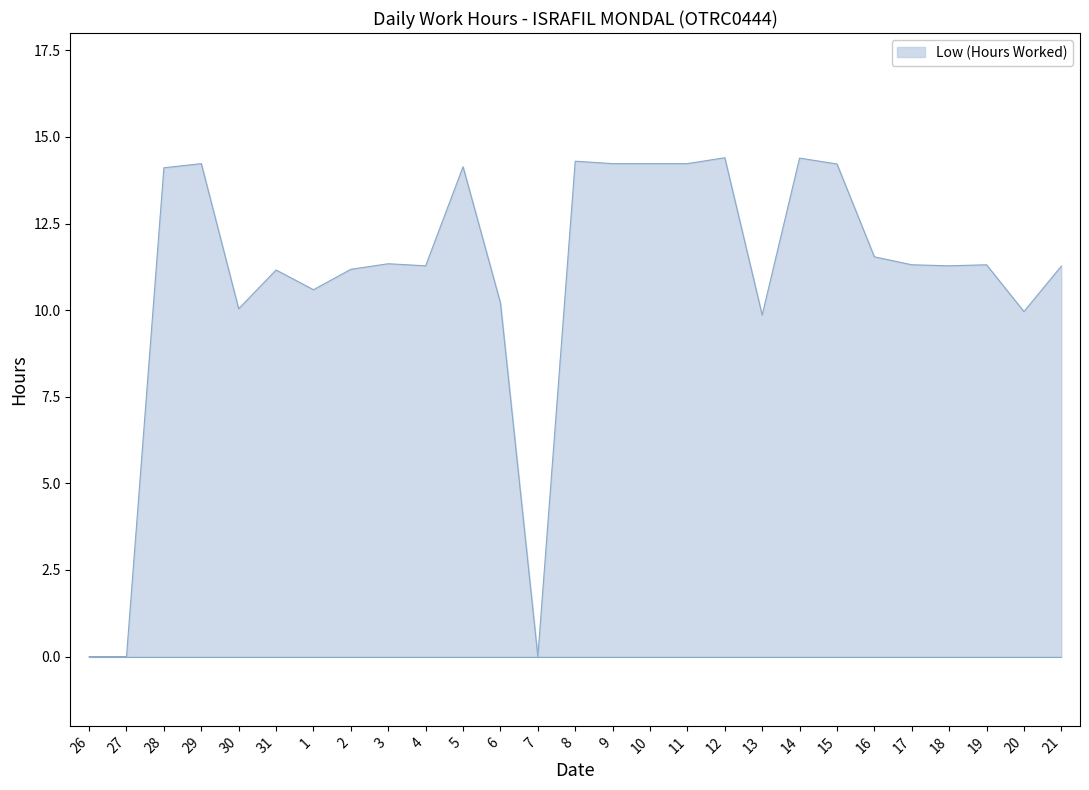

What is the sum of all values?

294.8